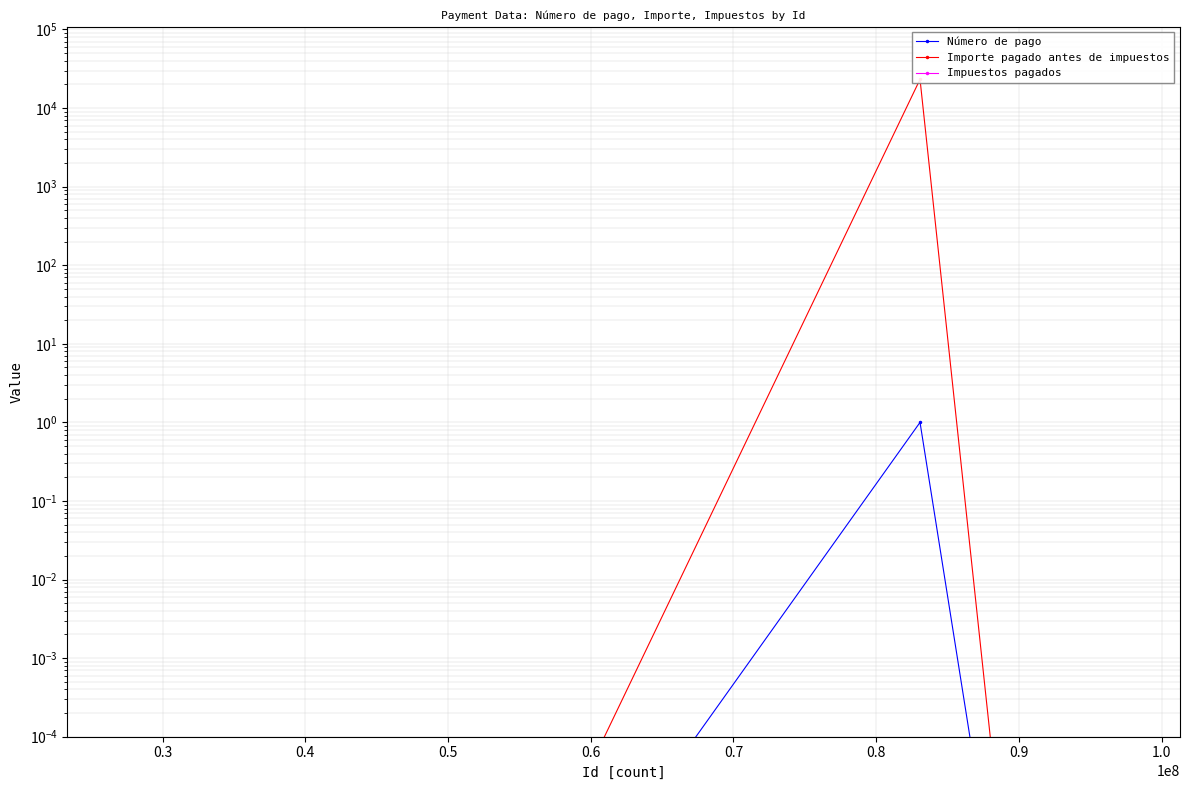

Reading right to left, transcribe all the data shown in this chart.

Número de pago: 0.0	0.0	0.0	0.0	0.0	0.0	0.0	0.0	0.0	0.0	0.0	0.0	0.0	1.0	0.0	0.0	0.0	0.0	0.0	0.0	0.0	0.0
Importe pagado antes de impuestos: 0.0	0.0	0.0	0.0	0.0	0.0	0.0	0.0	0.0	0.0	0.0	0.0	0.0	23200.0	0.0	0.0	0.0	0.0	0.0	0.0	0.0	0.0
Impuestos pagados: 0.0	0.0	0.0	0.0	0.0	0.0	0.0	0.0	0.0	0.0	0.0	0.0	0.0	0.0	0.0	0.0	0.0	0.0	0.0	0.0	0.0	0.0